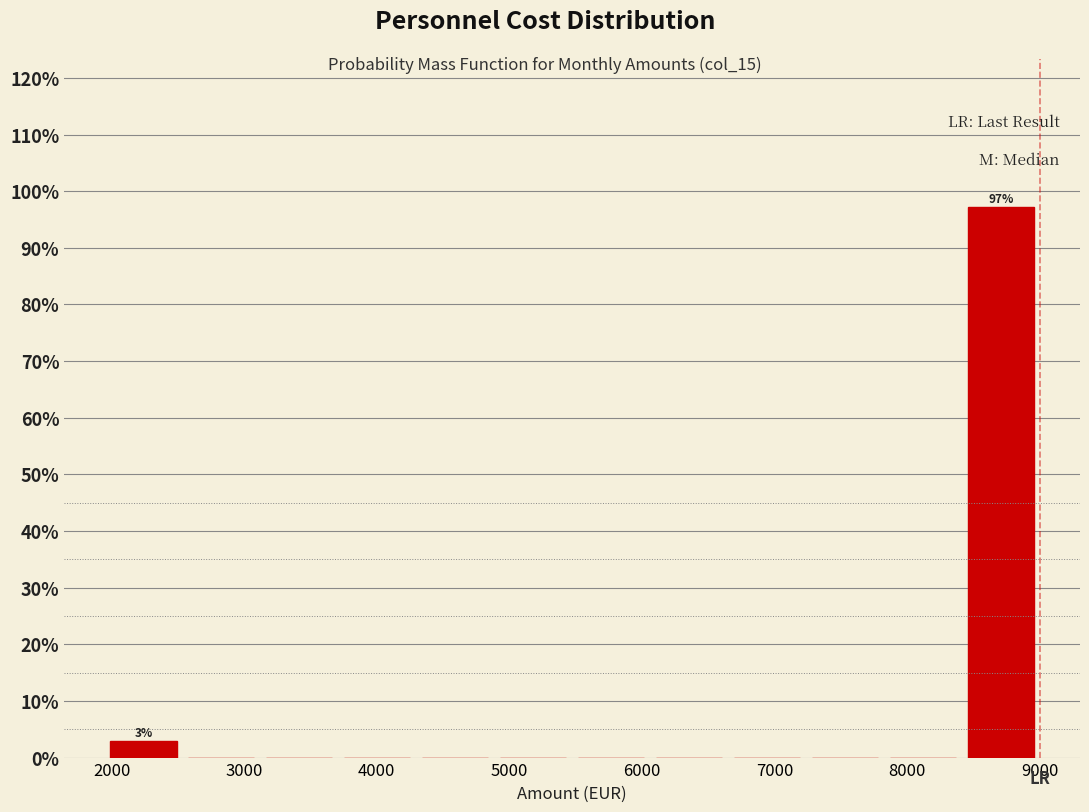

Over which range of the x-axis is the bar tallest?

8400 to 9000